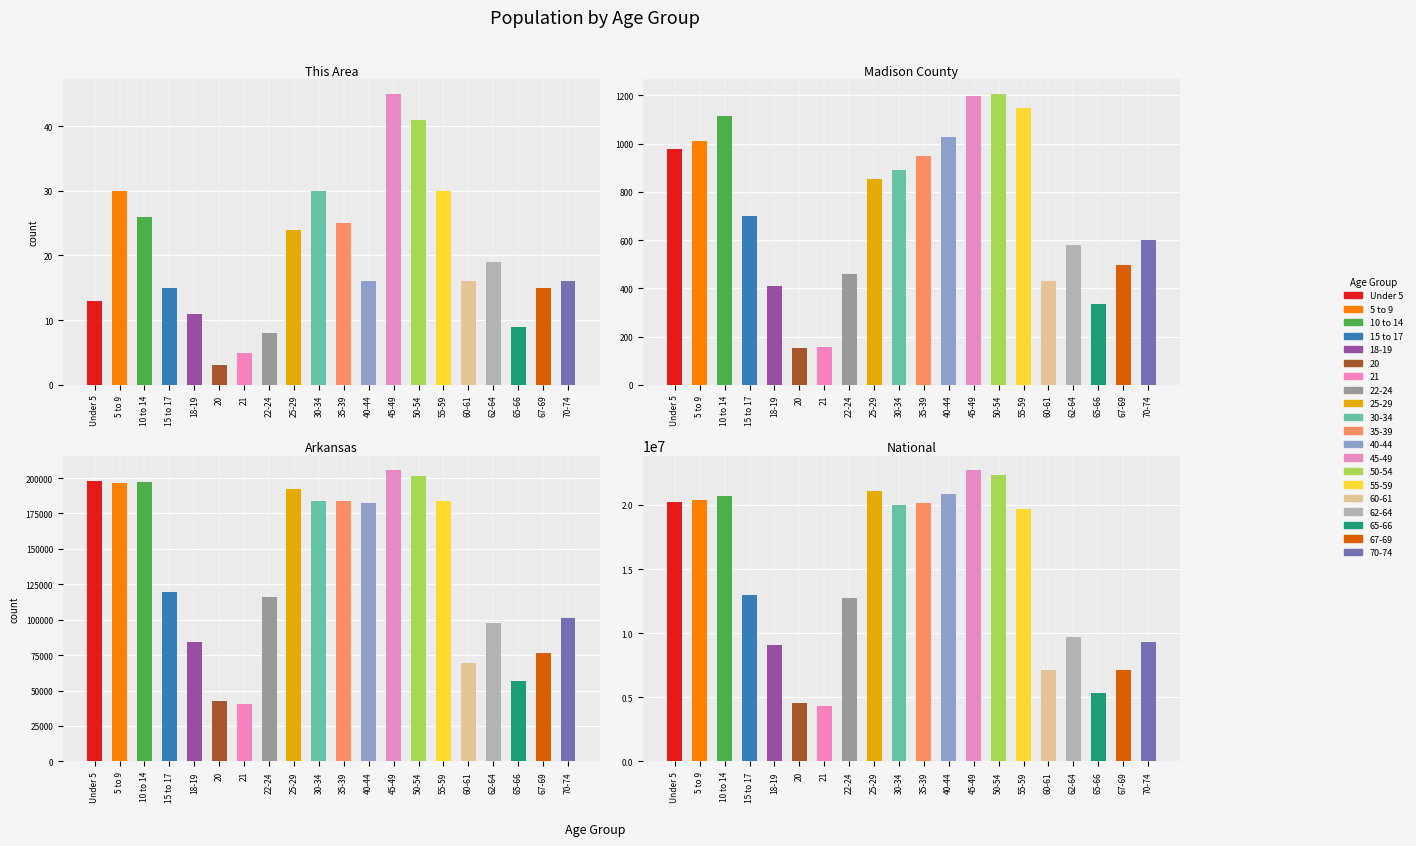

What is the label of the 12th bar from the right?

25-29